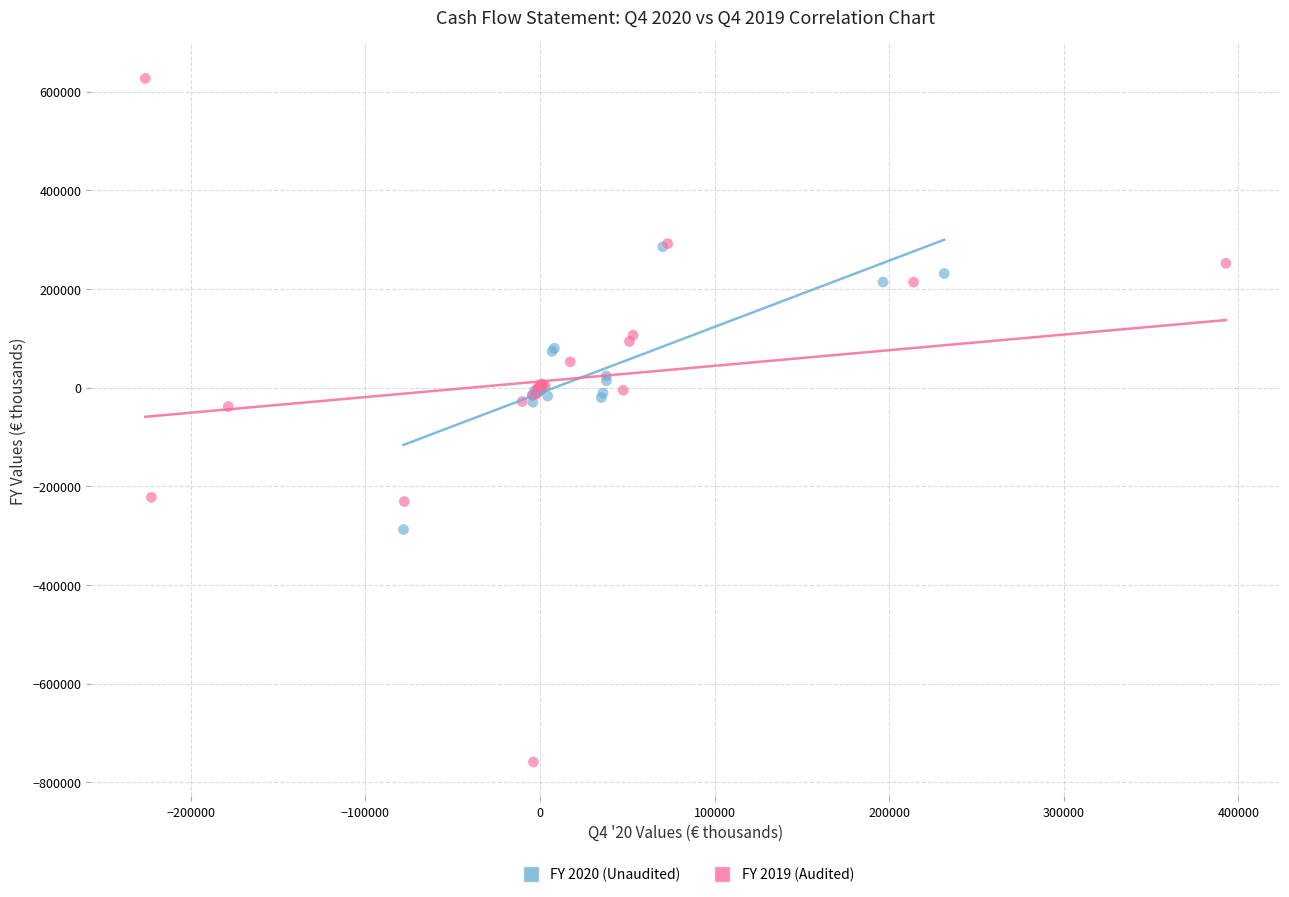

Which series has the widest spread of Y values?

FY 2019 (Audited)